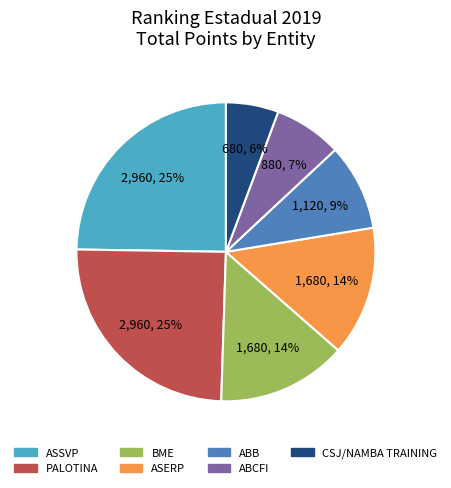

What percentage is the ASSVP slice, to the nearest percent?

25%